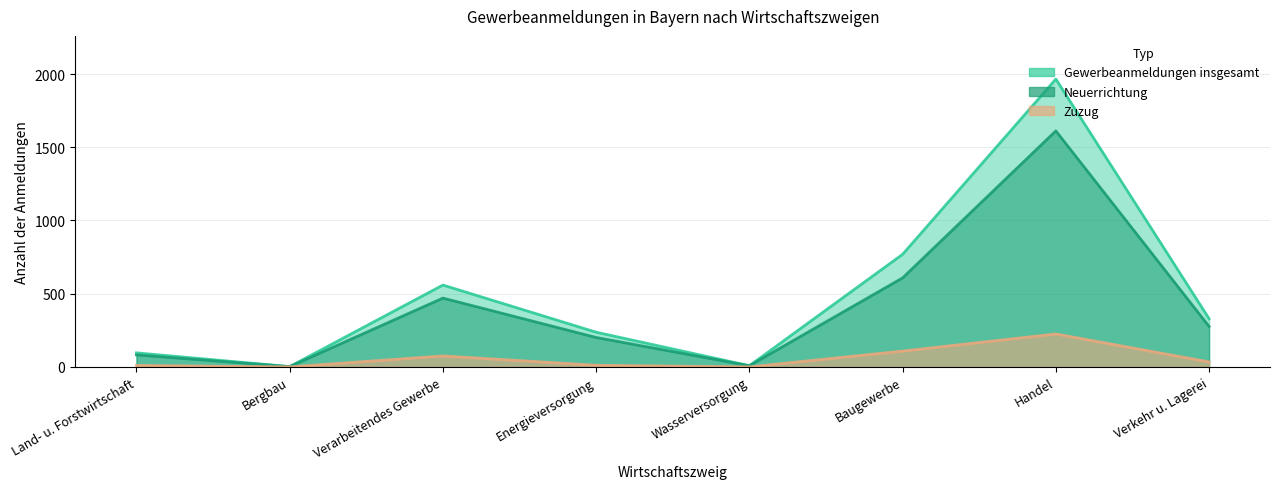

Read the Neuerrichtung value at Bergbau.

2